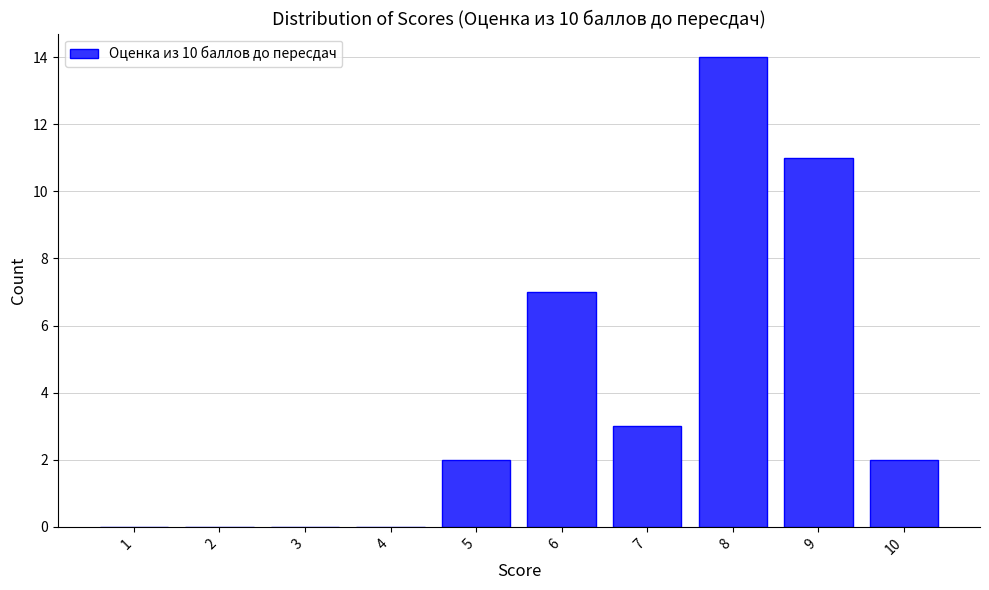

Reading left to right, list all the values displayed in this chart.

1=0	2=0	3=0	4=0	5=2	6=7	7=3	8=14	9=11	10=2